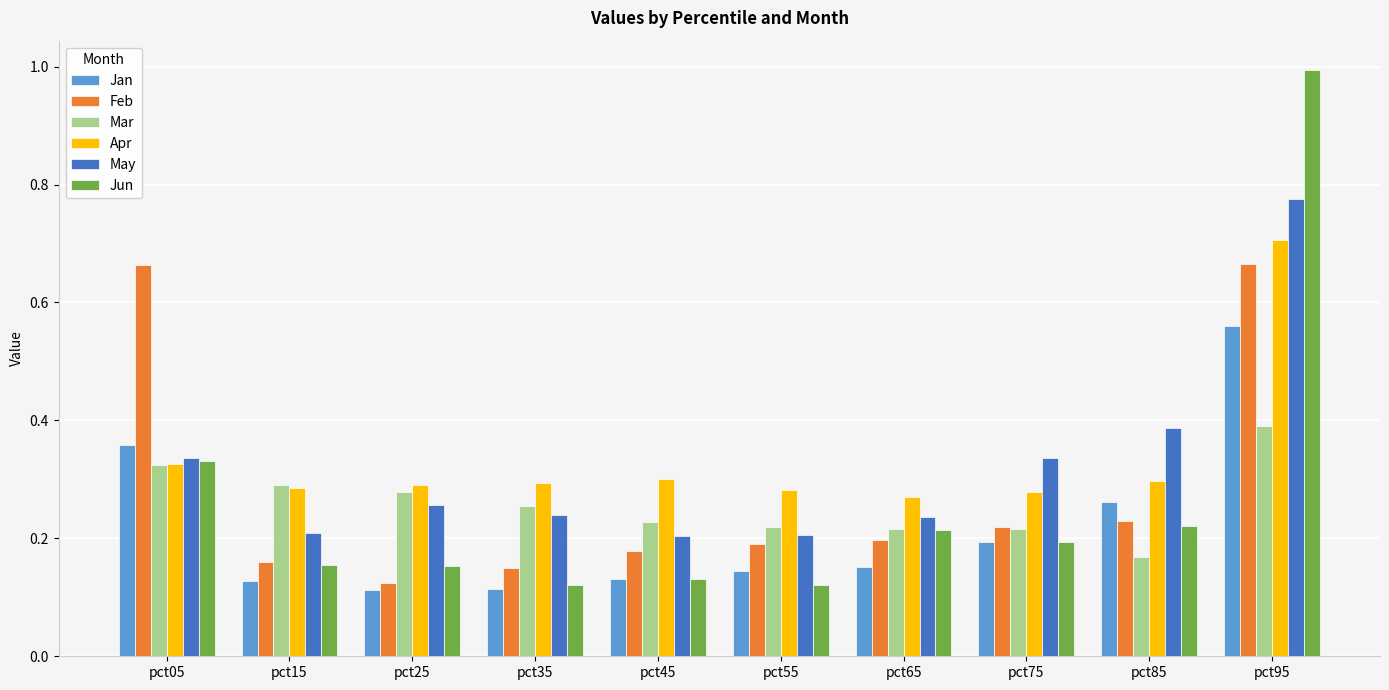

At how many categories does at least one series exceed 0?

10